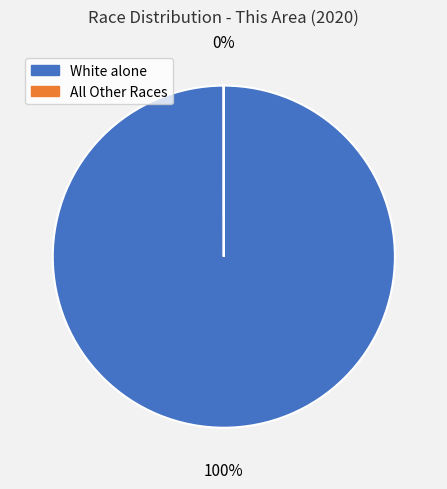

To the nearest percent, what is the difference between the largest and smallest slice percentages?

100%